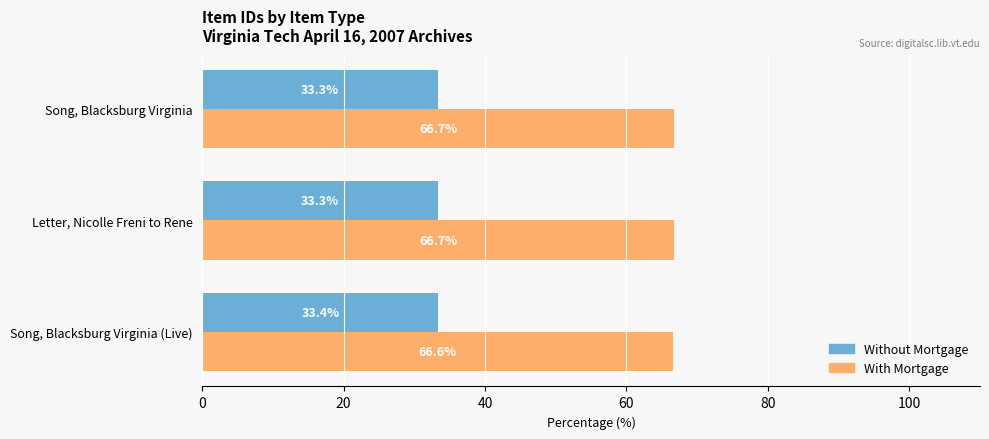

True or false: Without Mortgage has a value of 10.7 at Letter, Nicolle Freni to Rene.

False